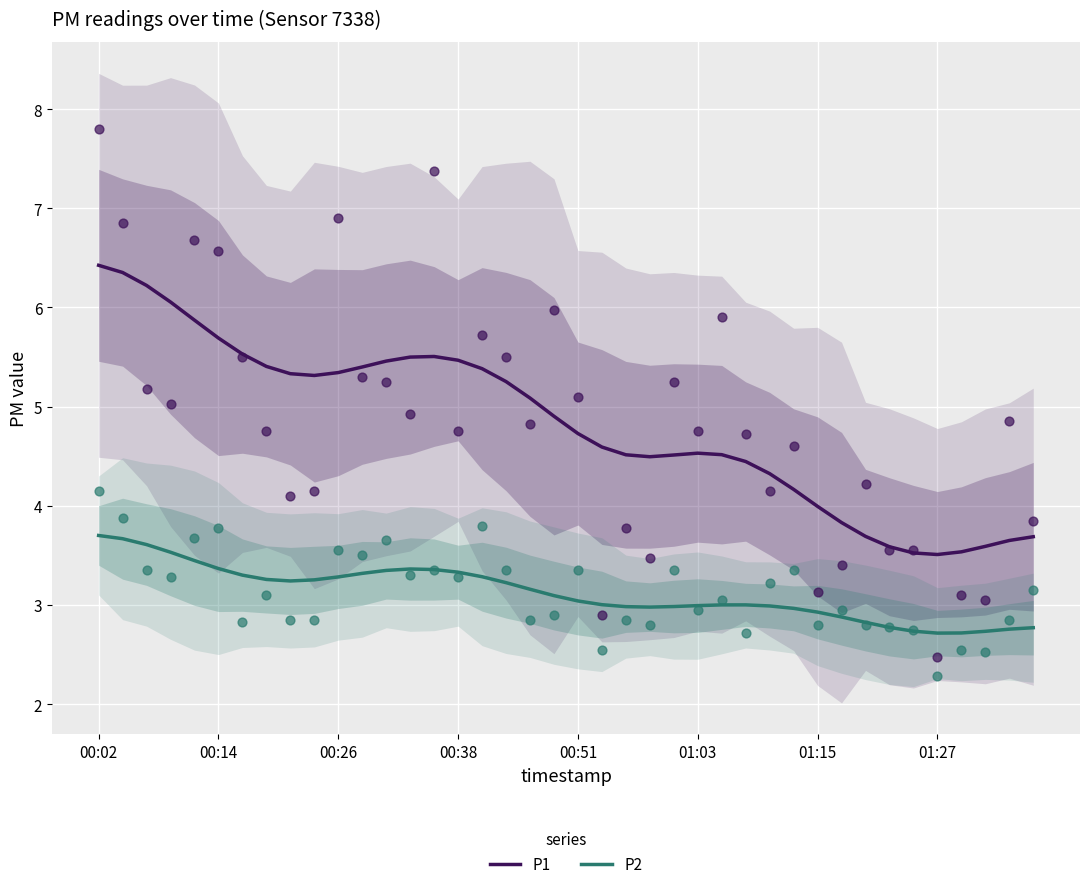

Which series contains the highest Y value?

P1